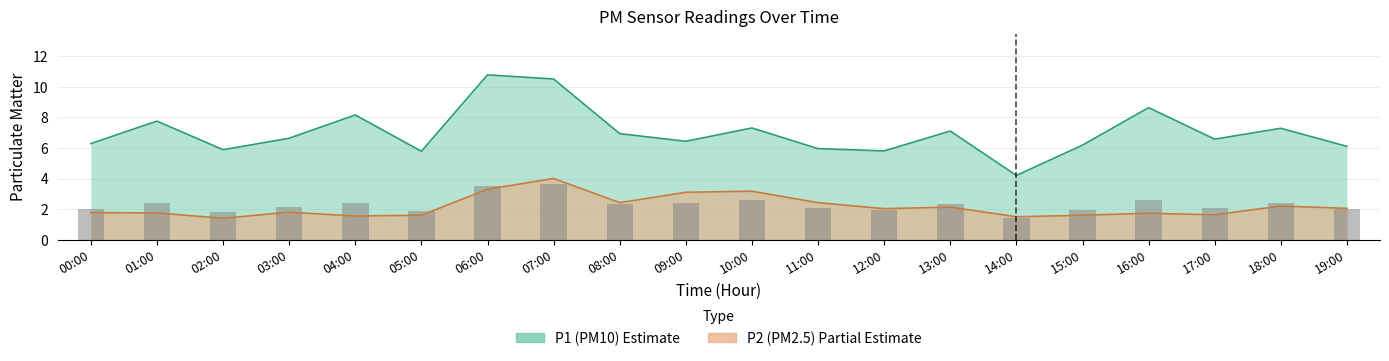

Which series has the largest total across all categories?

P1